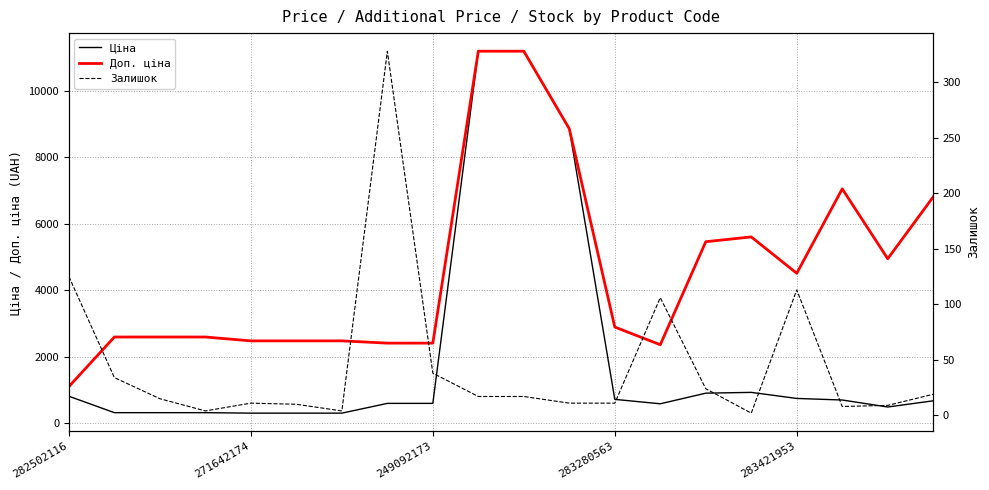

At how many categories does at least one series exceed 8199?

3